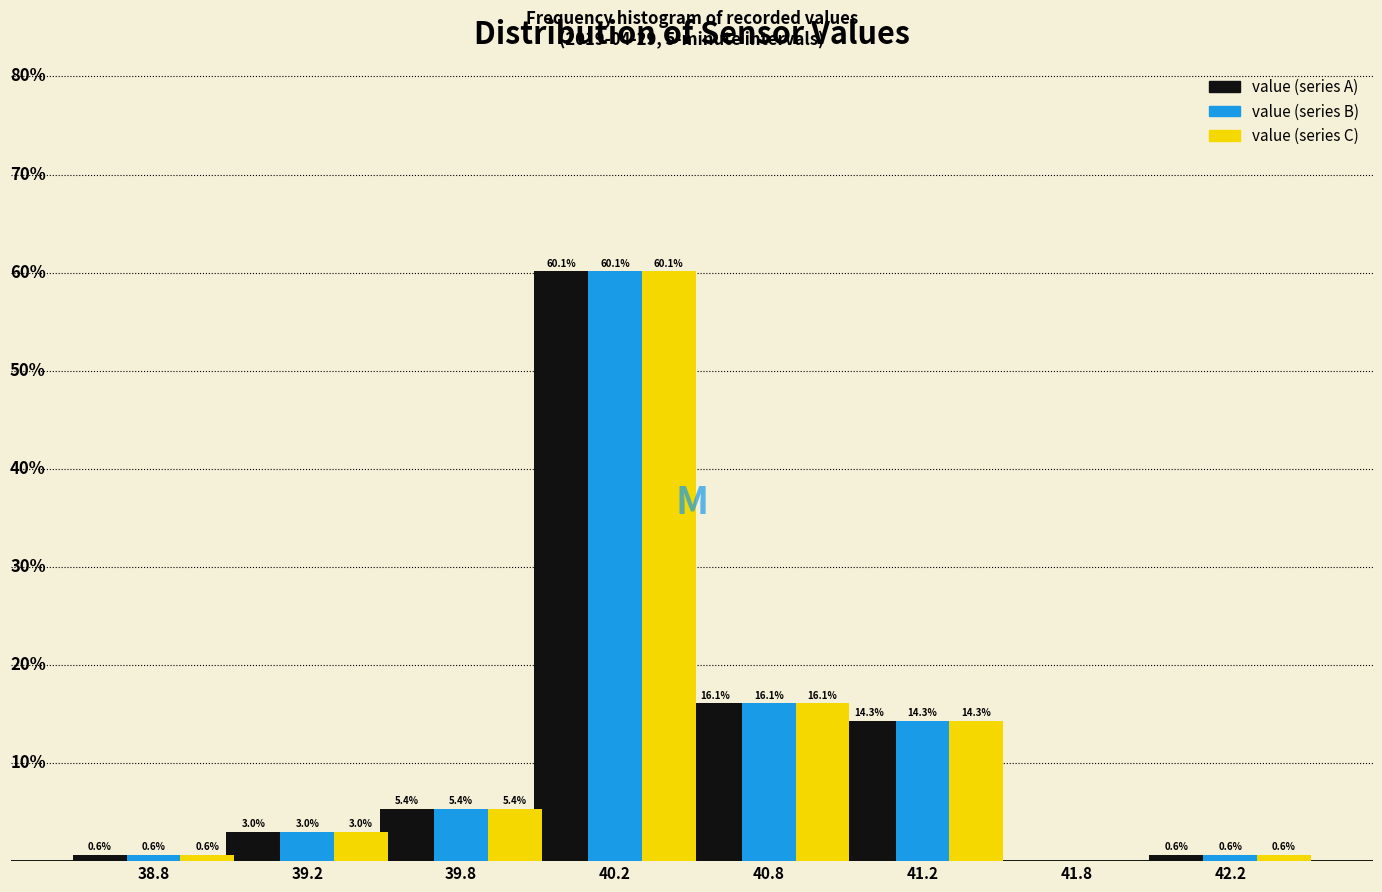

Is the value of value (series C) at 38.8 greater than the value of value (series B) at 39.8?

No